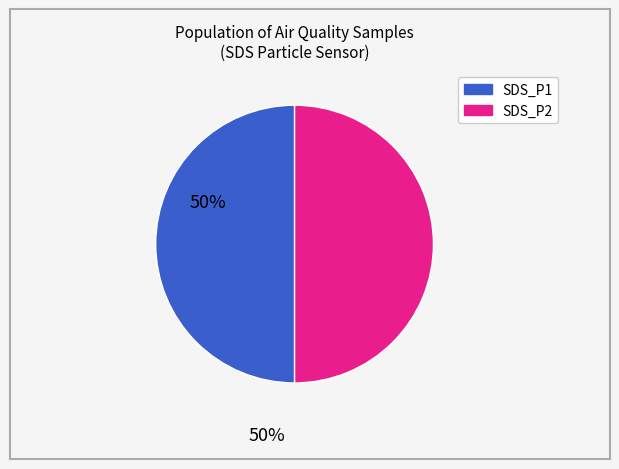

Count the number of slices in the pie.

2